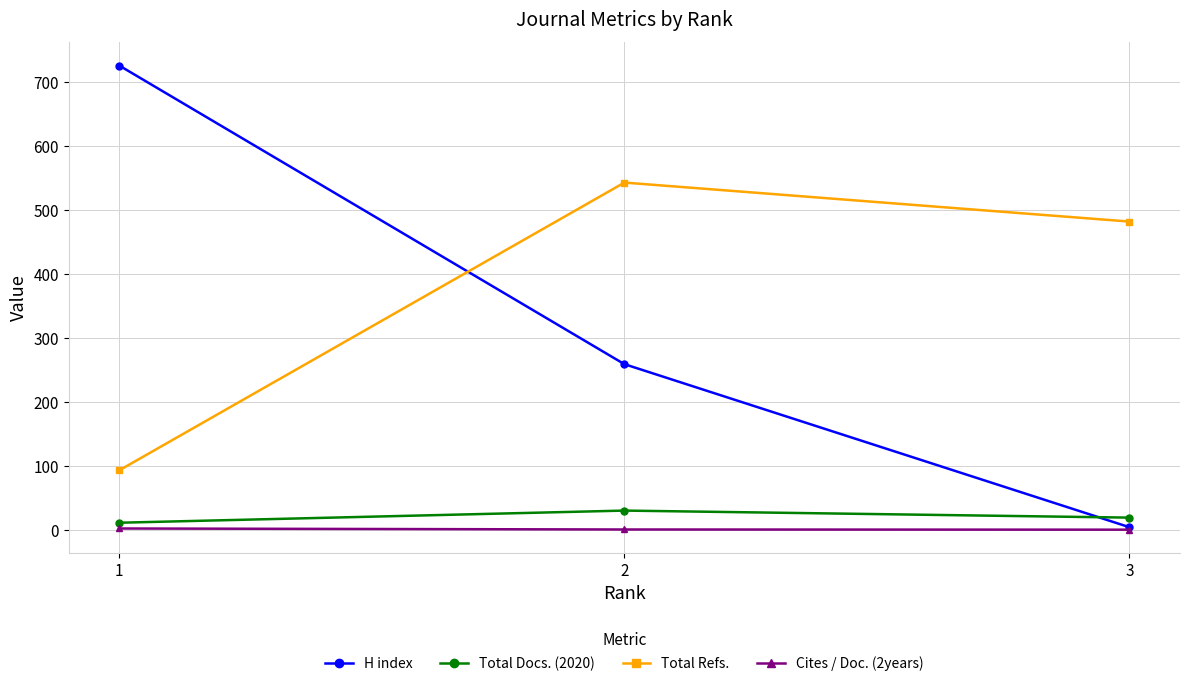

What is the average value of the H index series?

329.7